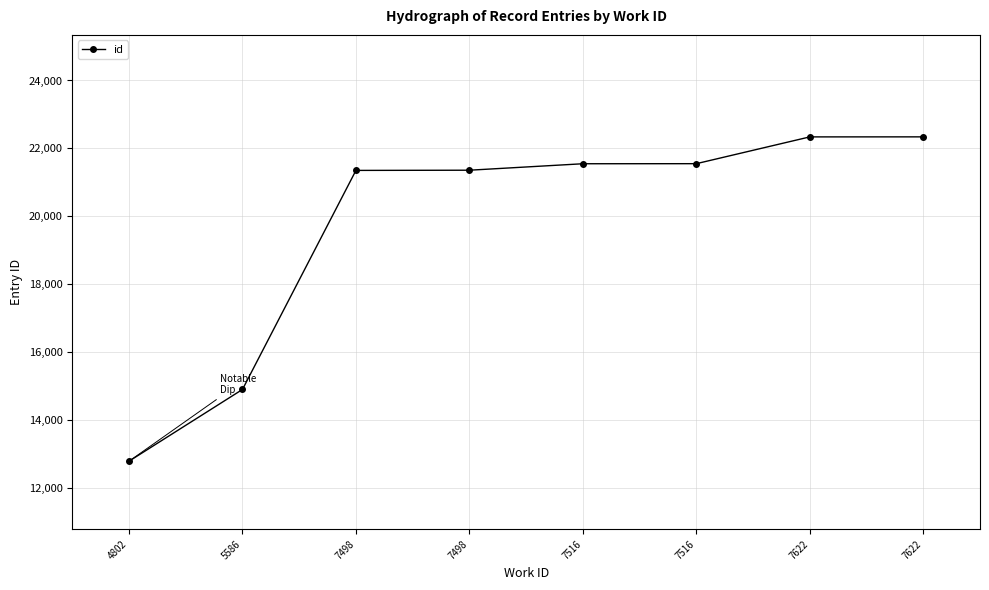

The value at 7516 is 21552. True or false?

True